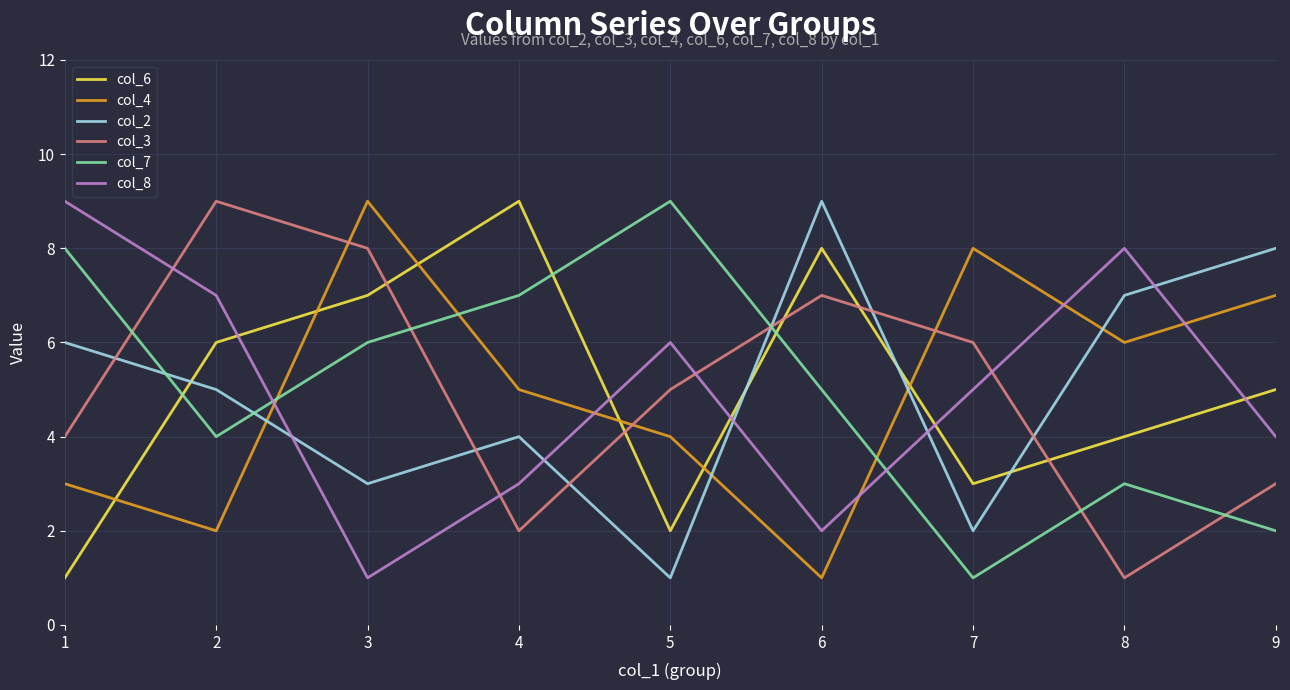

After their last crossing, which series has the higher values: col_4 or col_3?

col_4